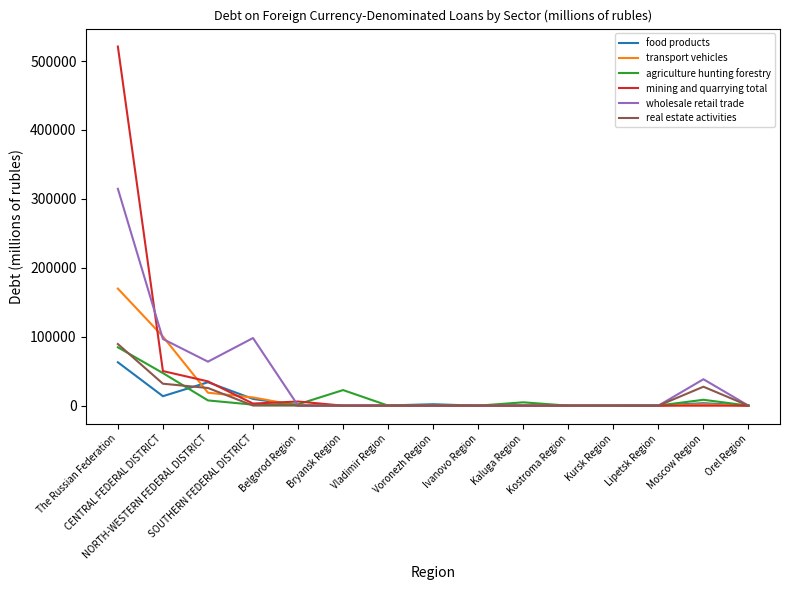

What are all the series names shown in the legend?

food products, transport vehicles, agriculture hunting forestry, mining and quarrying total, wholesale retail trade, real estate activities